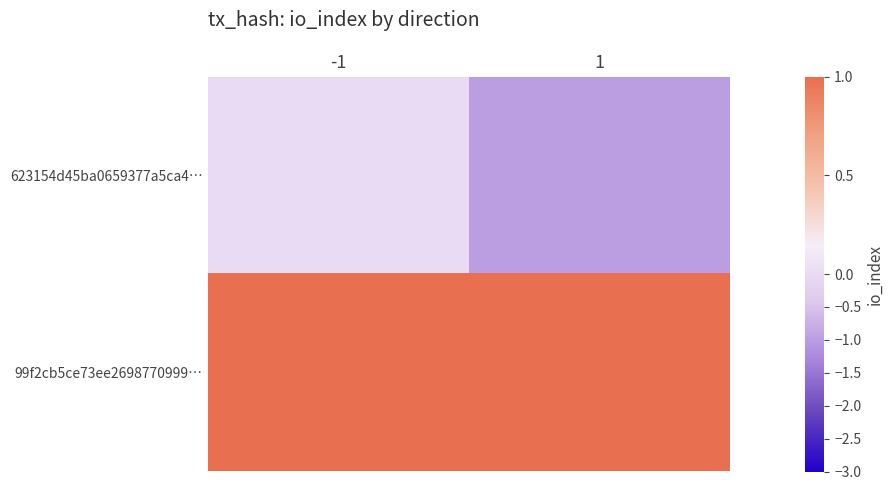

Reading left to right, extract all data points from this chart.

623154d45ba0659377a5ca4…: -1=0	1=-1
99f2cb5ce73ee2698770999…: -1=3	1=1